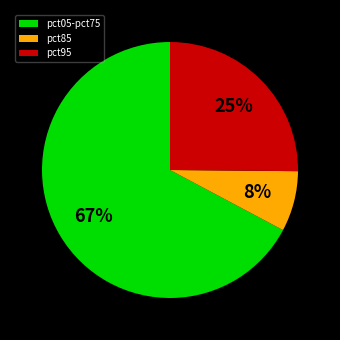

Count the number of slices in the pie.

3